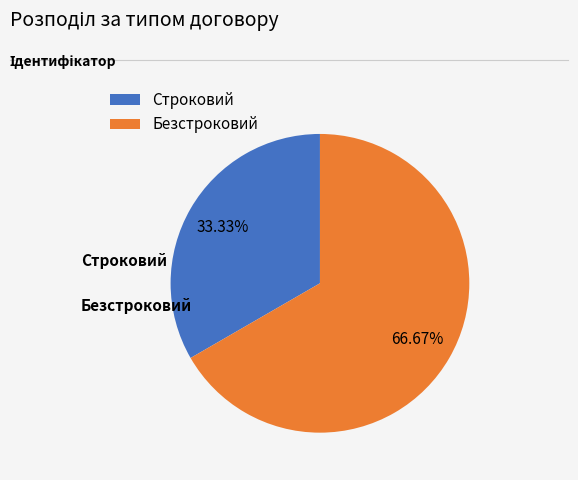

How many slices are in this pie chart?

2